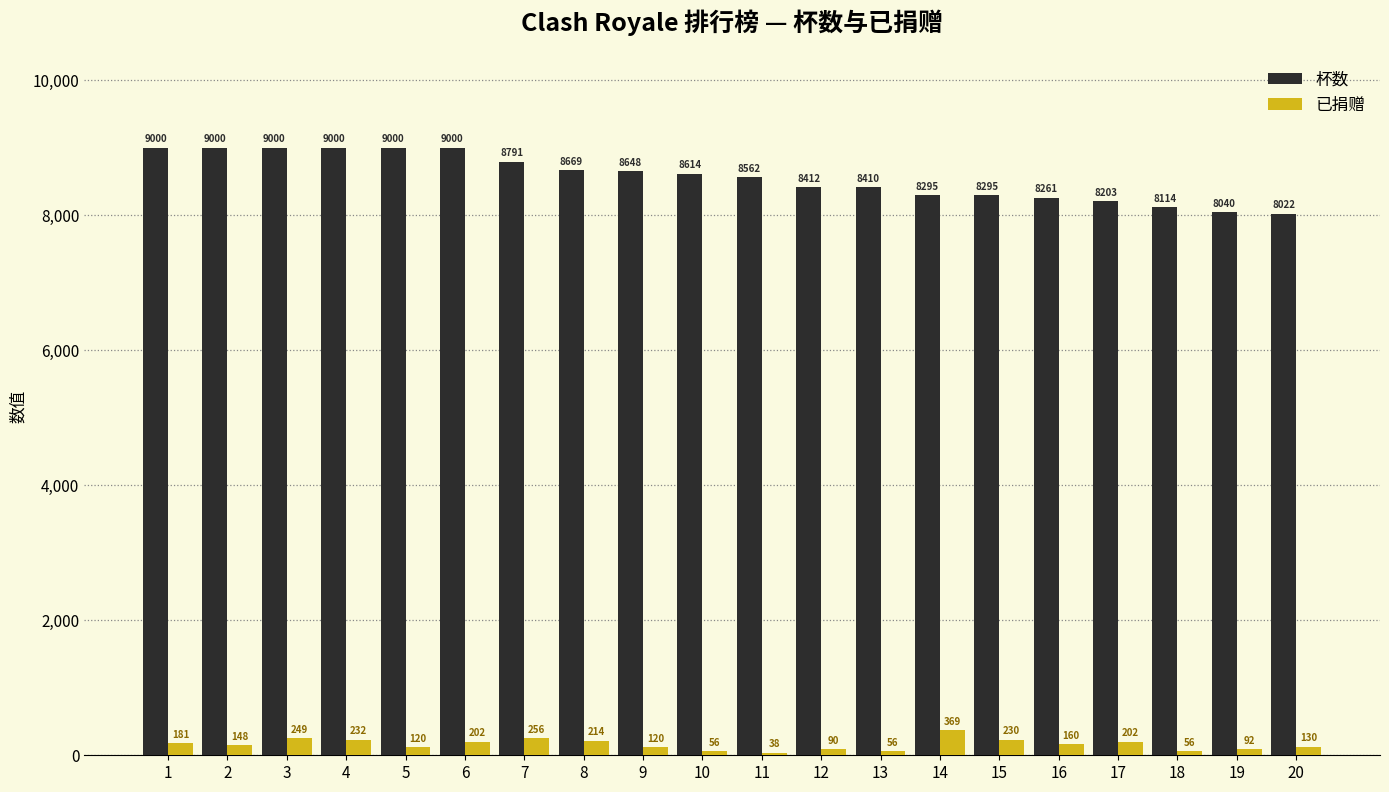

What is the sum of all 杯数 values?

171336